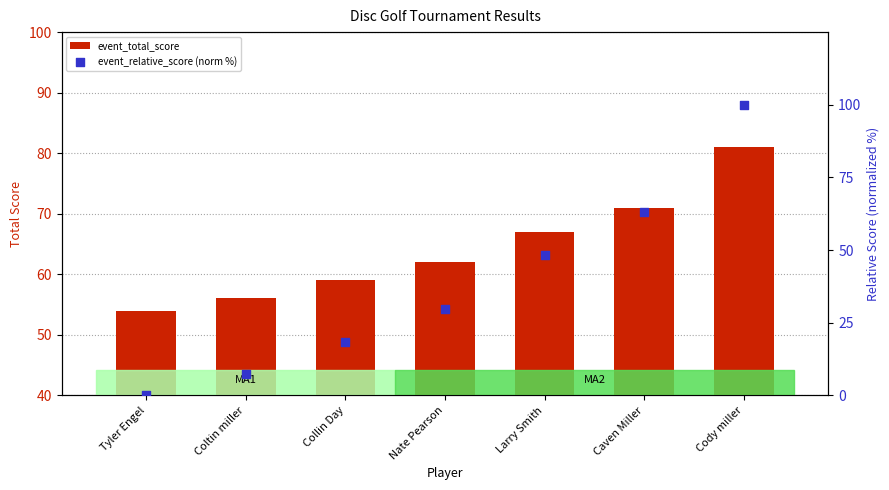

What is the total value across all series at Caven Miller?

134.0